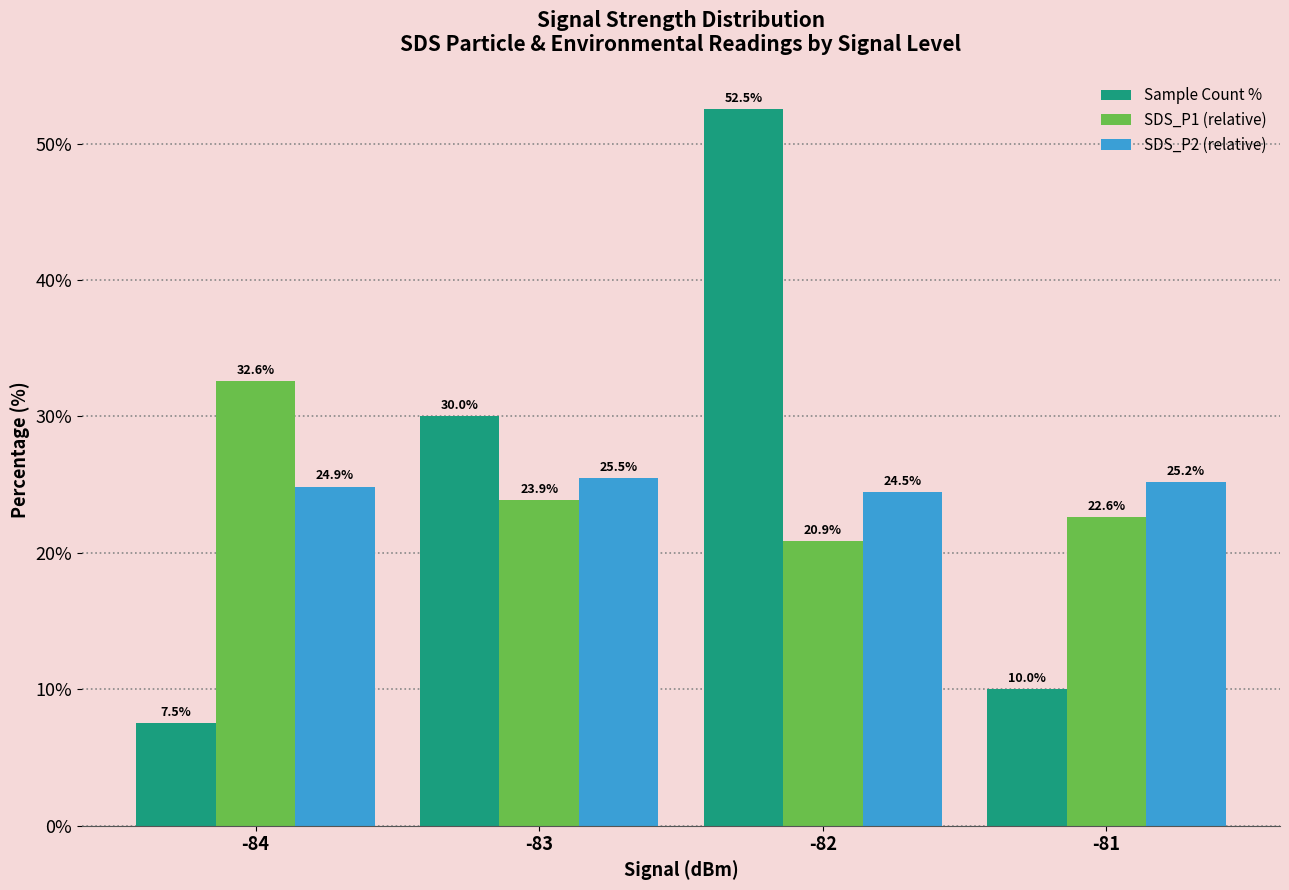

Reading right to left, list all the values displayed in this chart.

Sample Count %: 10.0	52.5	30.0	7.5
SDS_P1 (relative): 22.6	20.9	23.9	32.6
SDS_P2 (relative): 25.2	24.5	25.5	24.9